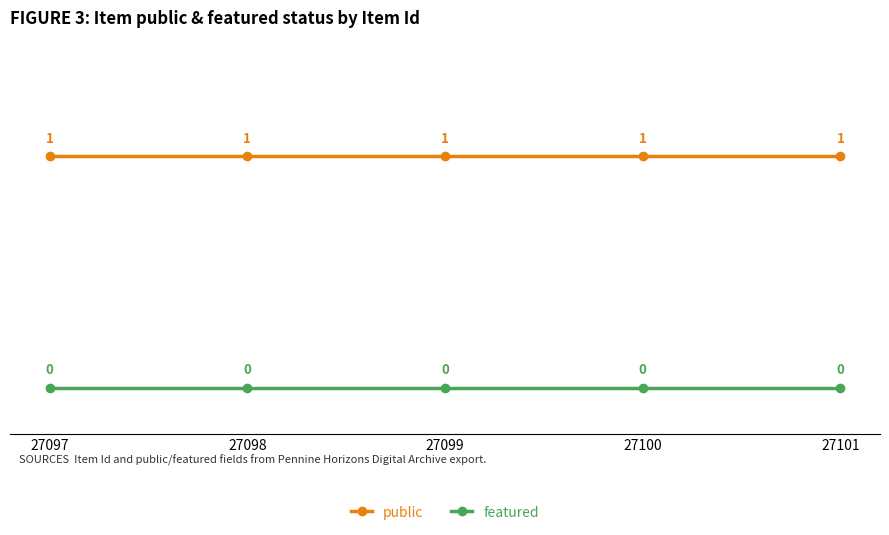

True or false: featured has more than 2 points higher than both neighbors.

False